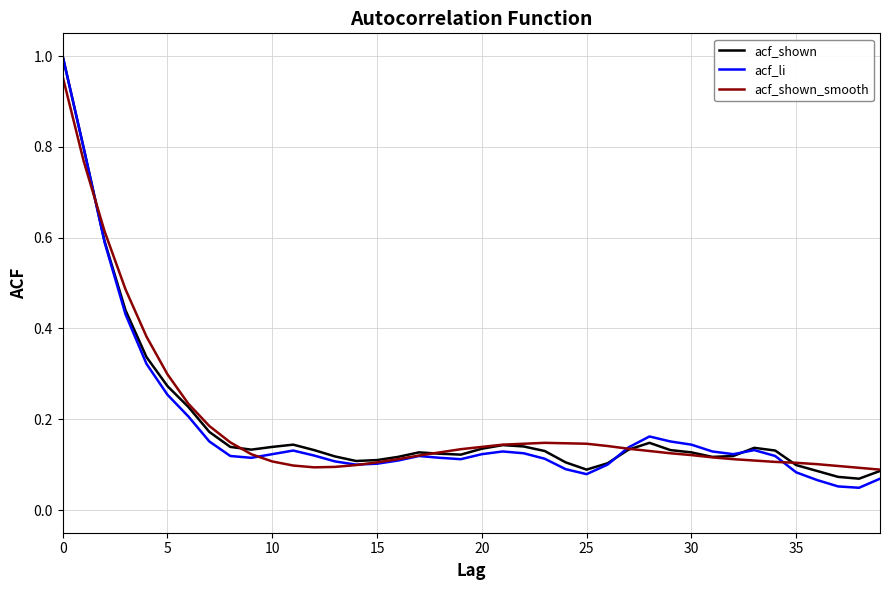

Which series has the largest range (max minus min)?

acf_li